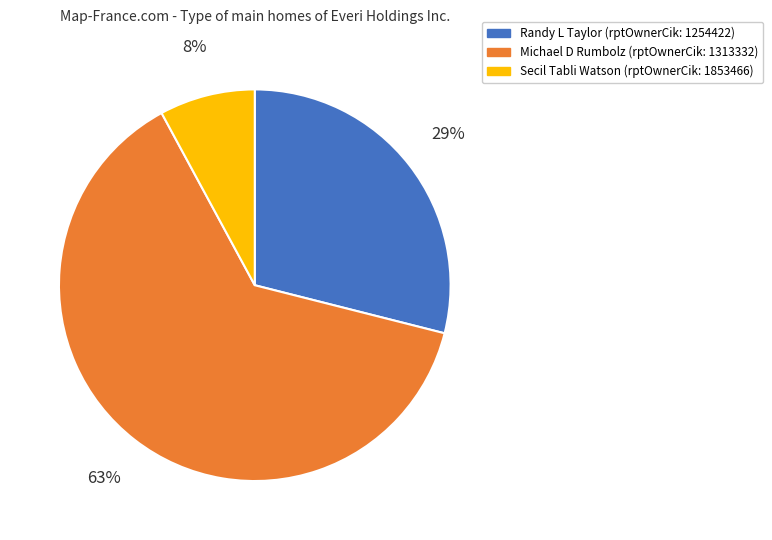

How many segments does this pie chart have?

3